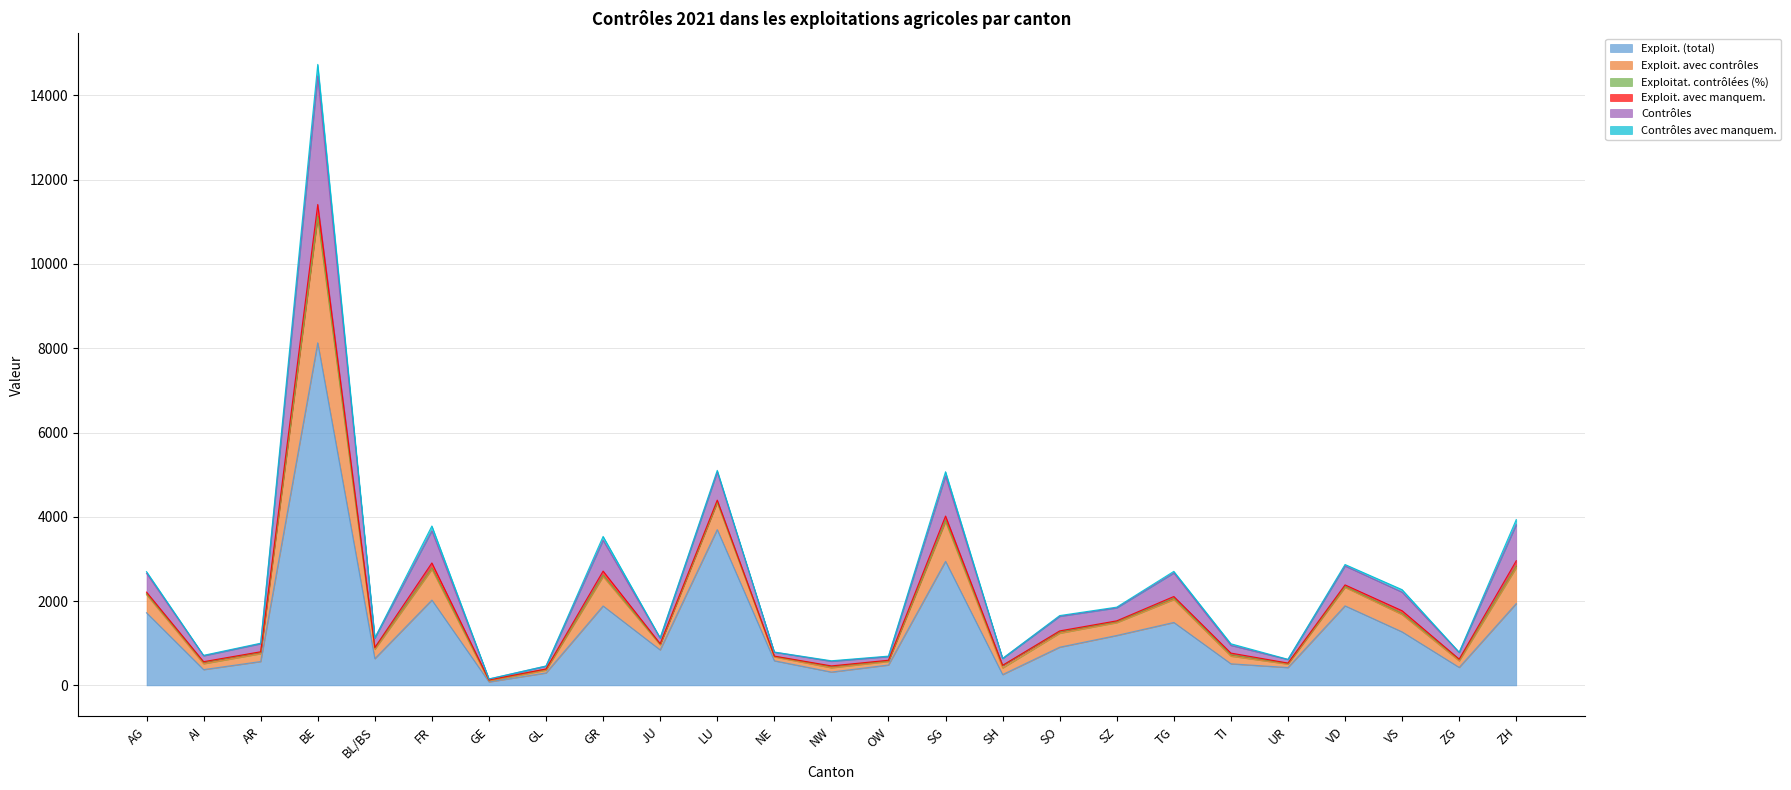

What is the maximum value for Exploit. (total)?

8129.0